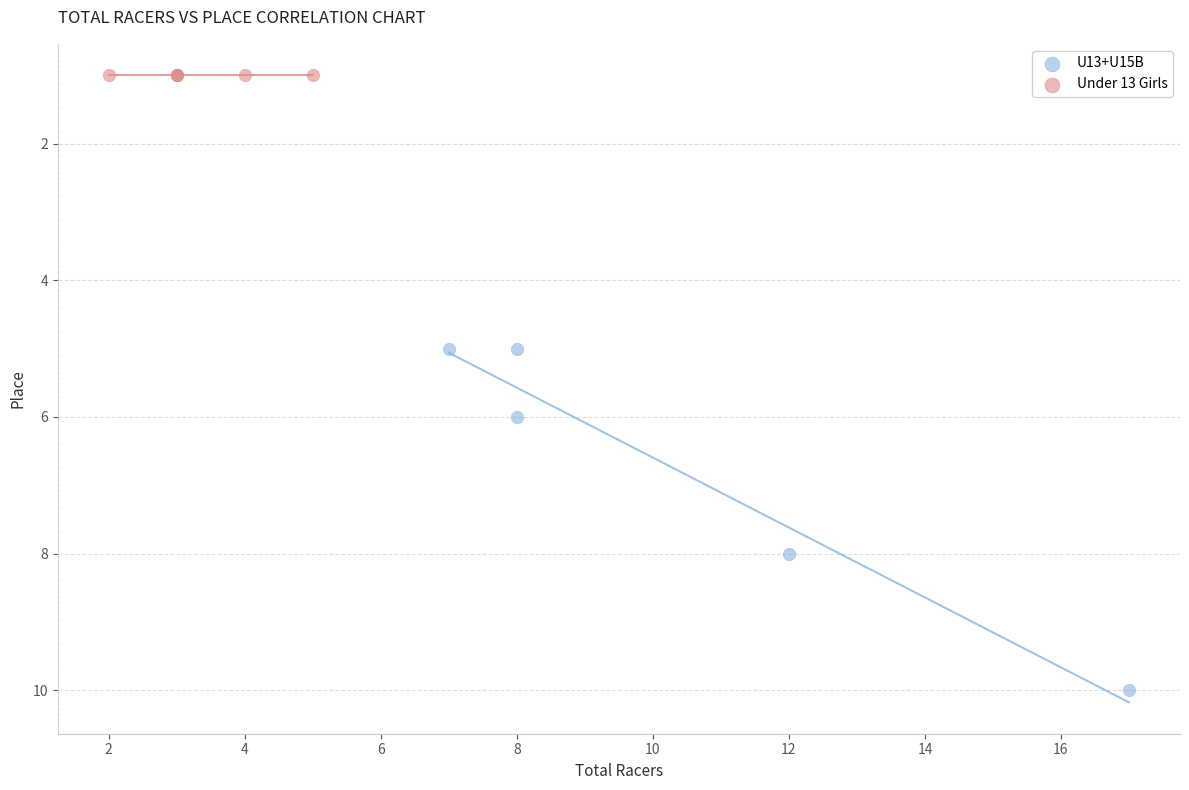

Which series reaches the maximum Y coordinate?

U13+U15B